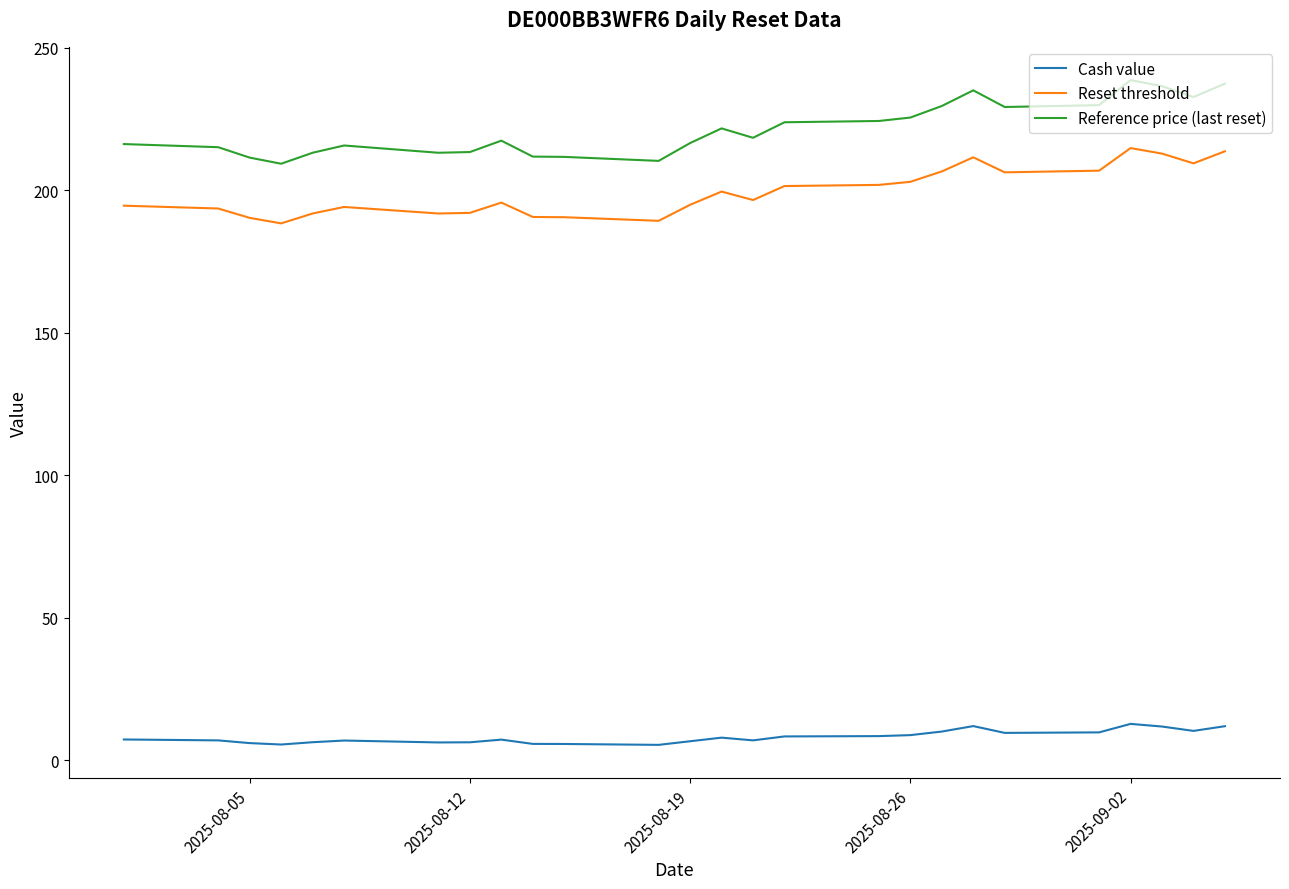

What is the difference between the maximum and minimum values in the Reset threshold series?

26.4